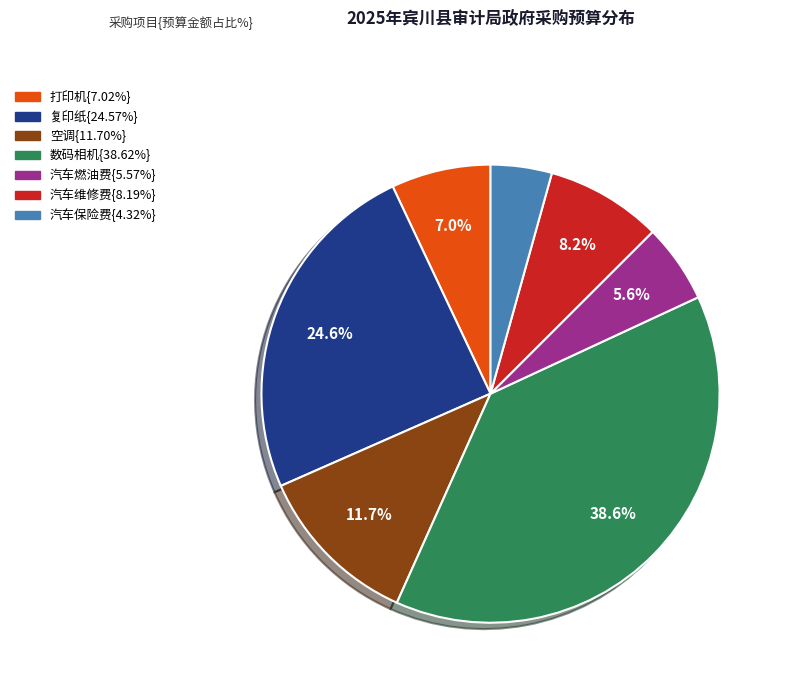

Is there any slice that represents more than half of the pie?

No